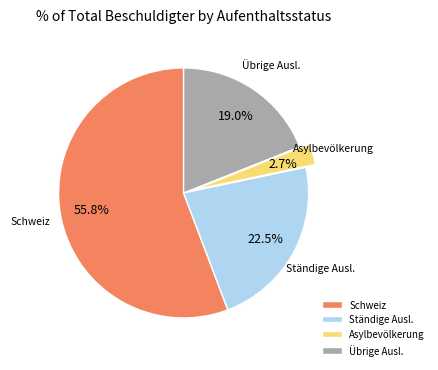

Count the number of slices in the pie.

4